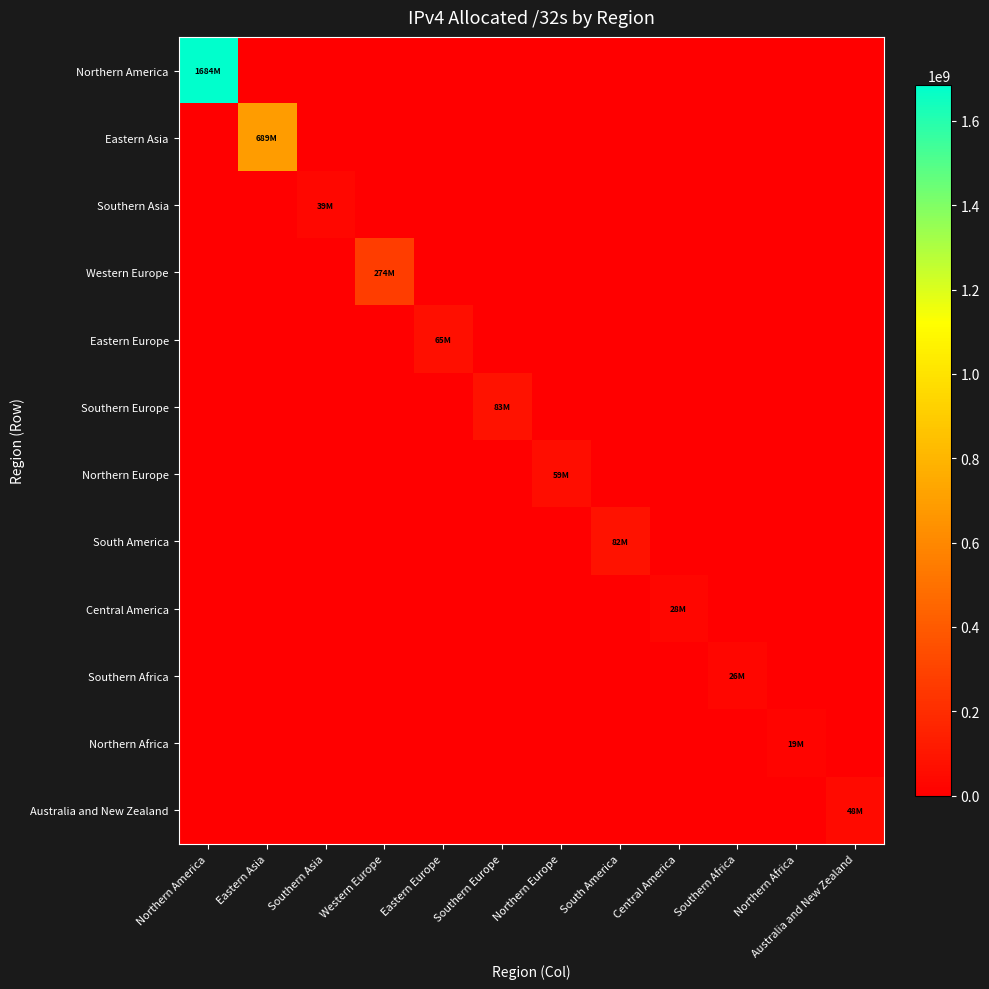

At which category is the sum across all series the highest?

Northern America